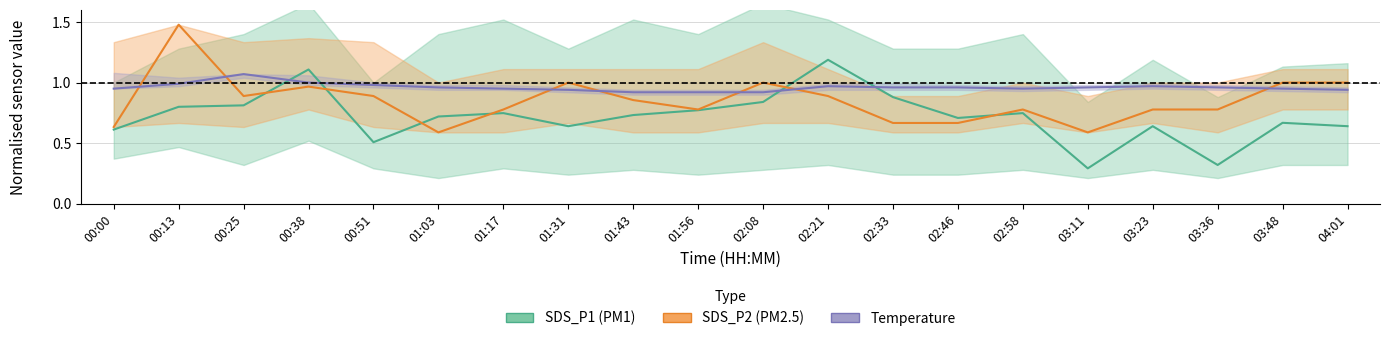

What is the total value across all series at 00:51?

2.4